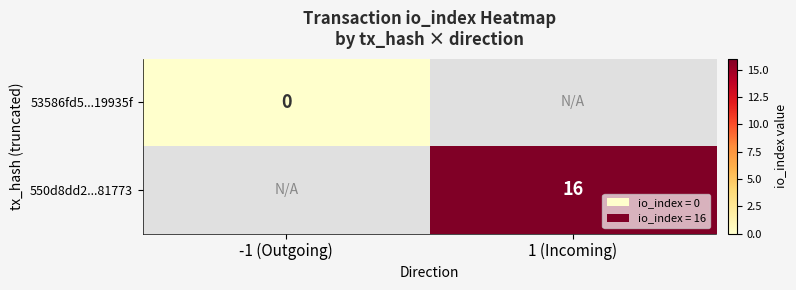

Count the number of data series in this chart.

2